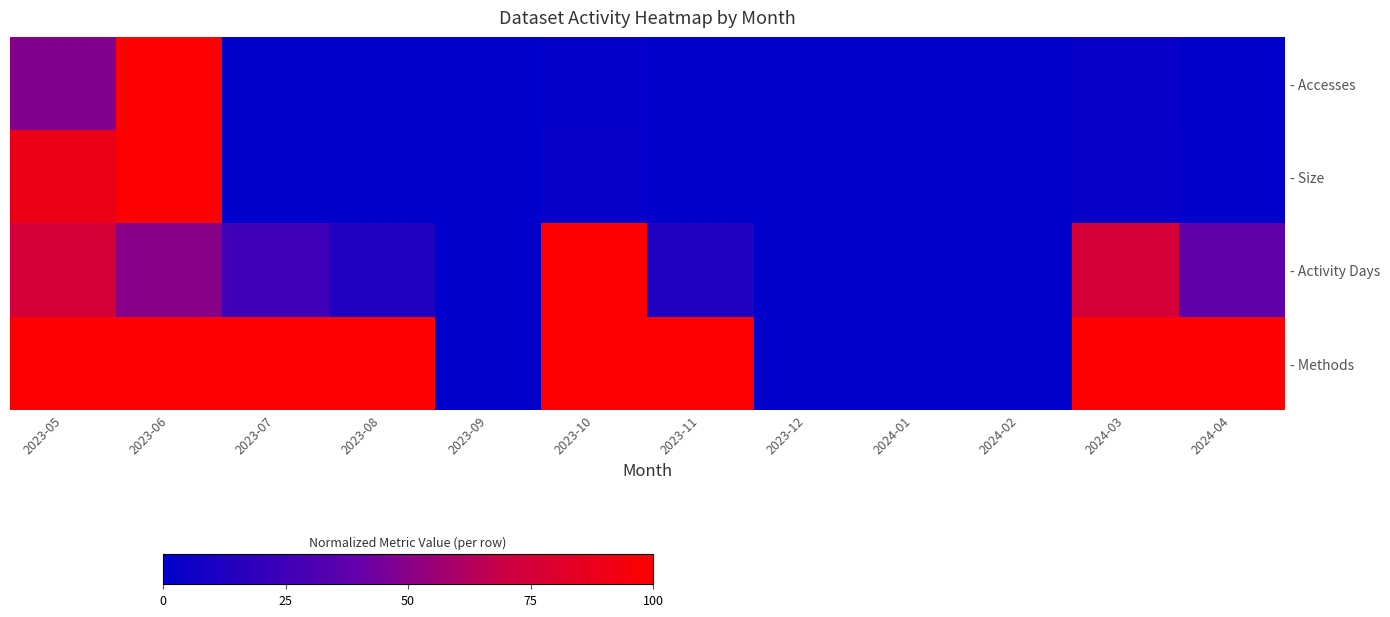

Which series has the largest total across all categories?

- Methods